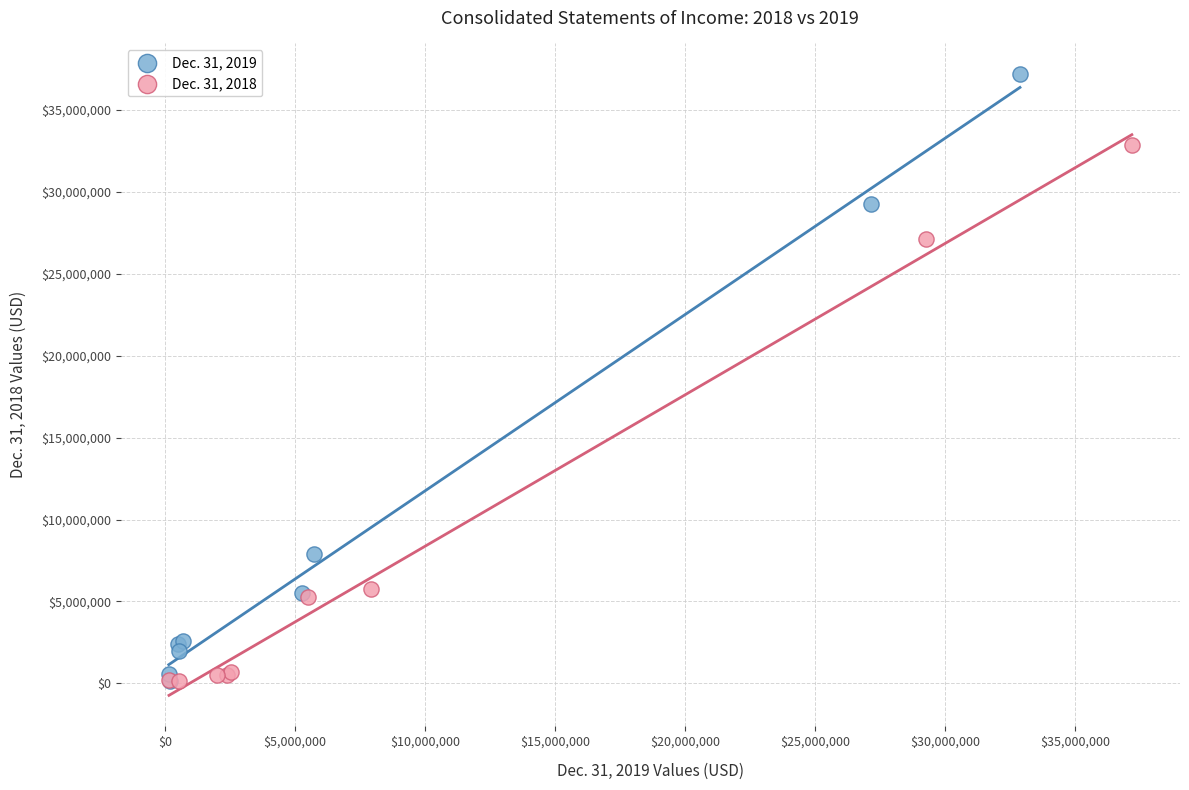

Which series has the widest spread of Y values?

Dec. 31, 2019